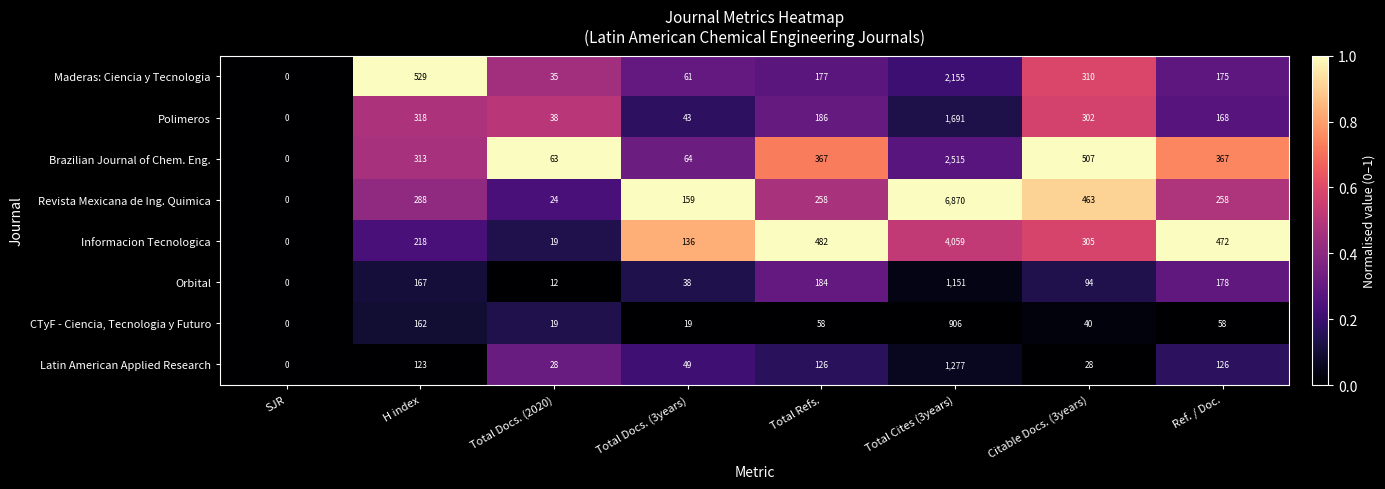

Which category has the highest value in the Latin American Applied Research series?

Total Cites (3years)